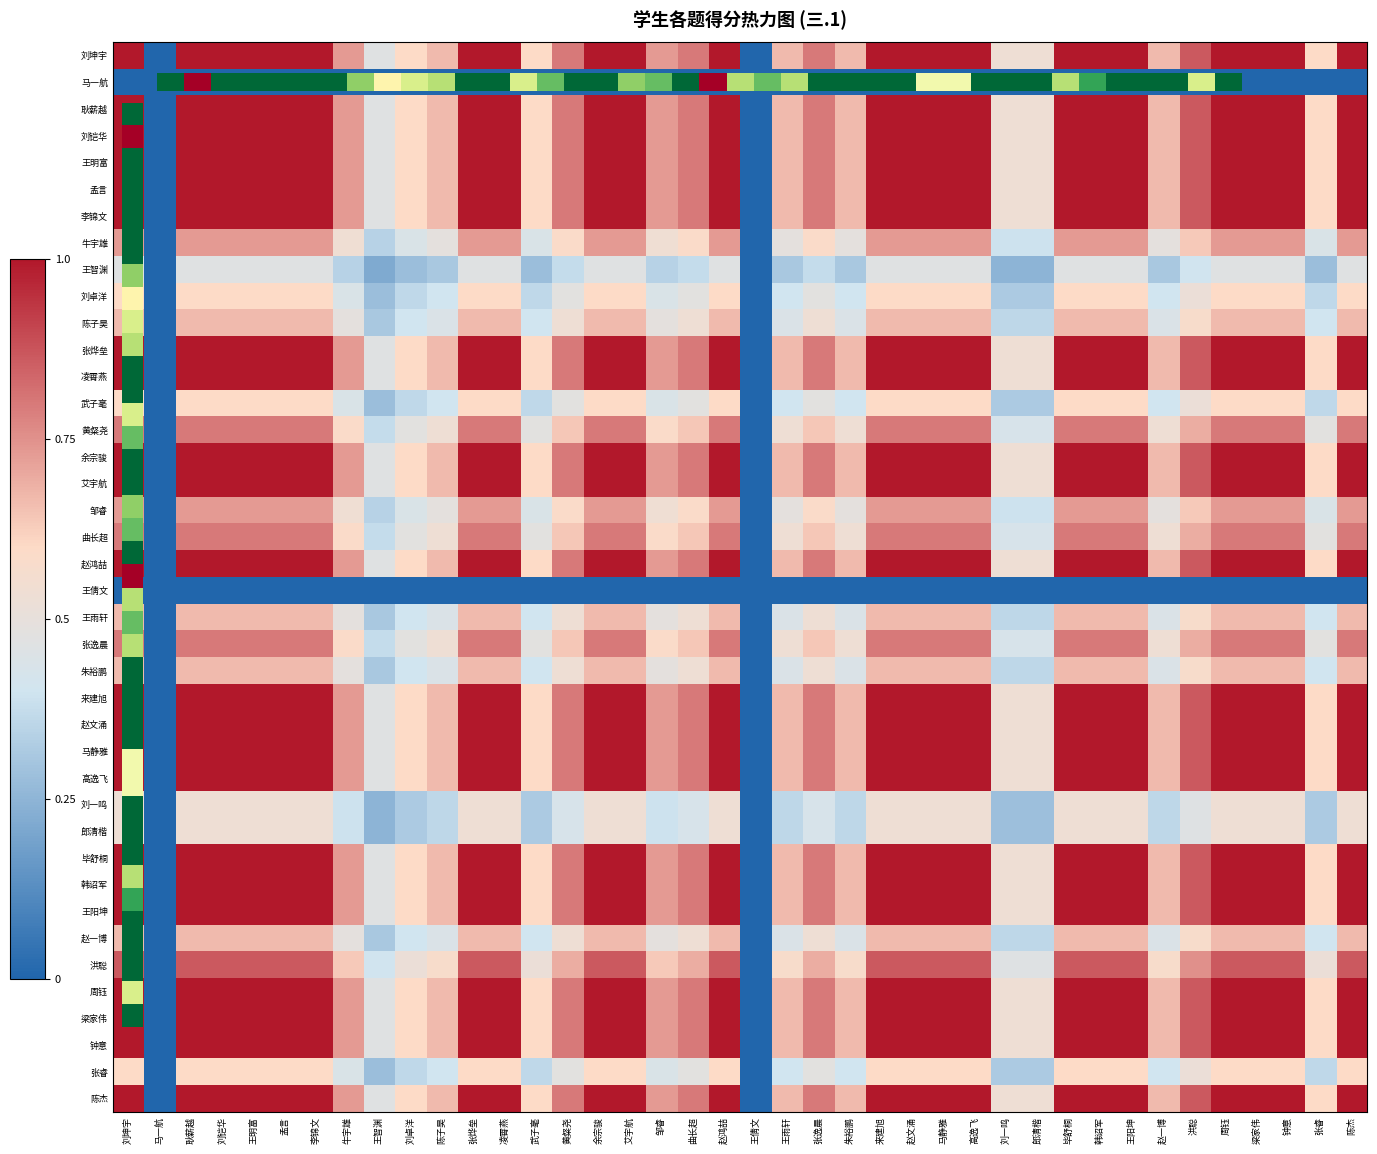

Which series has the largest total across all categories?

刘坤宇